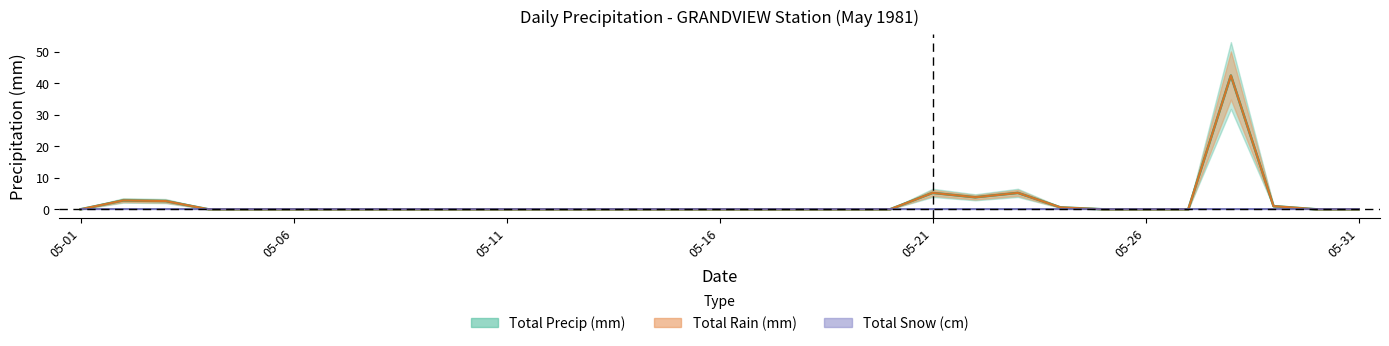

At which label does Total Precip (mm) reach its minimum?

05-01